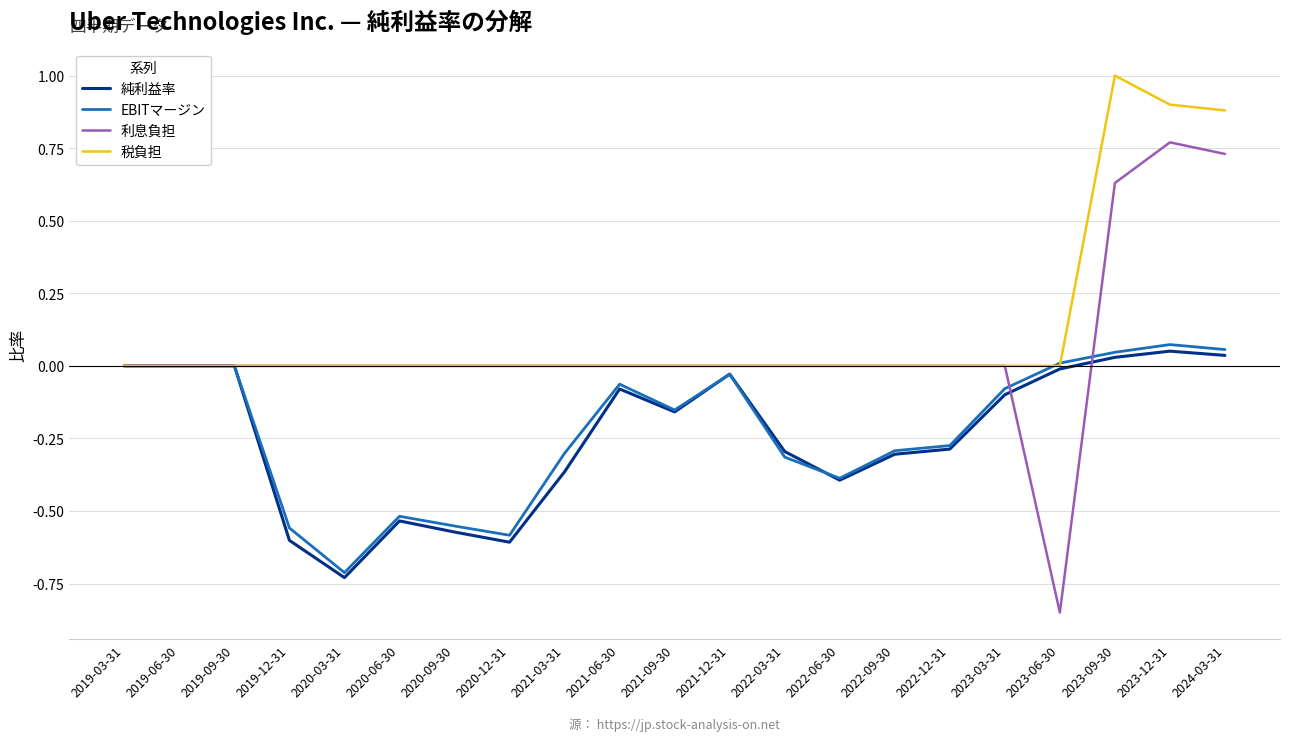

What are all the series names shown in the legend?

純利益率, EBITマージン, 利息負担, 税負担